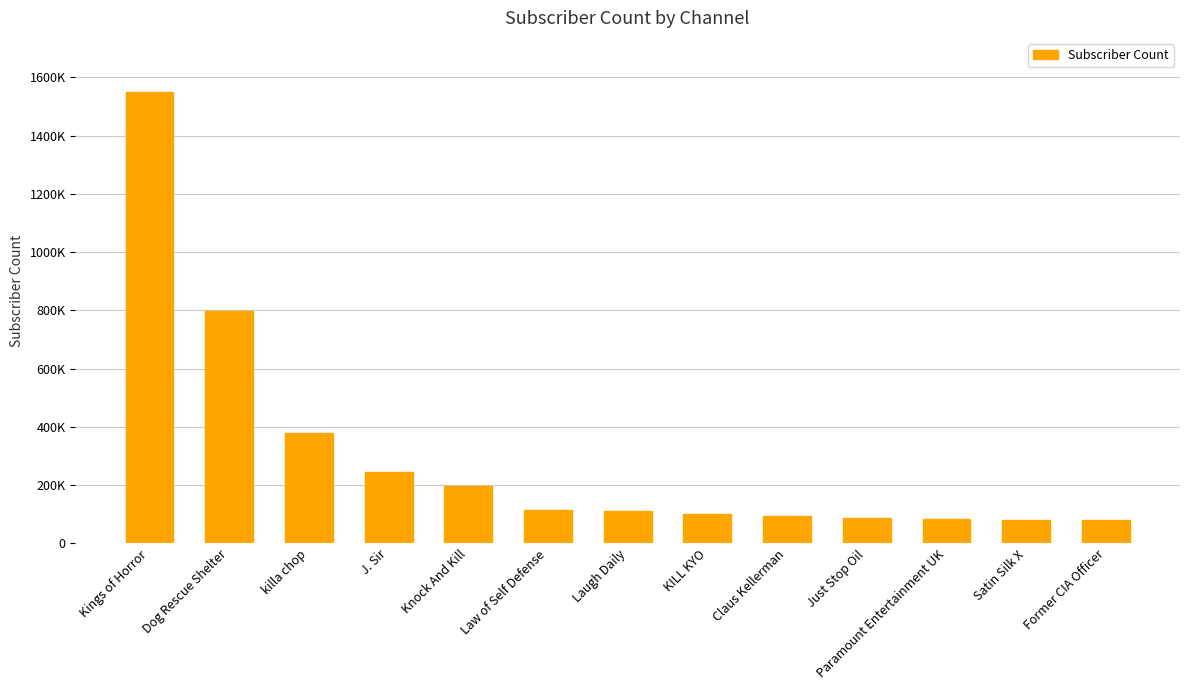

What is the label of the 11th bar from the left?

Paramount Entertainment UK